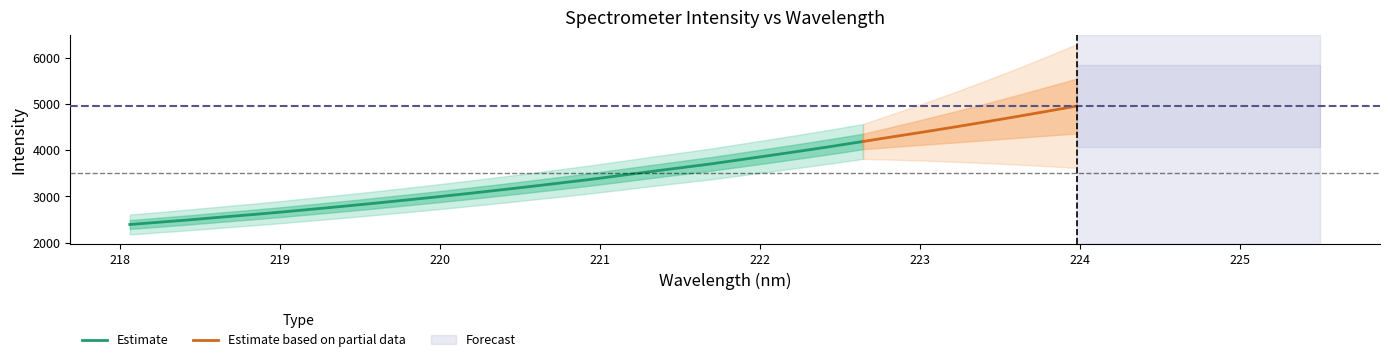

True or false: y and x intersect in this chart.

False